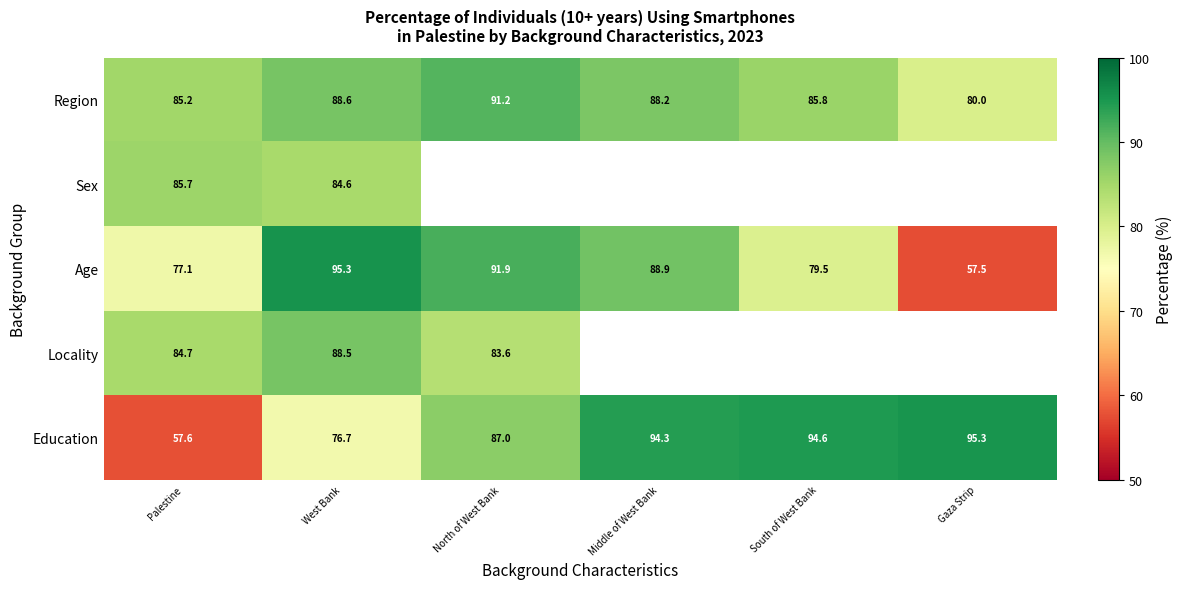

The Age series shows 57.5 at Gaza Strip. True or false?

True